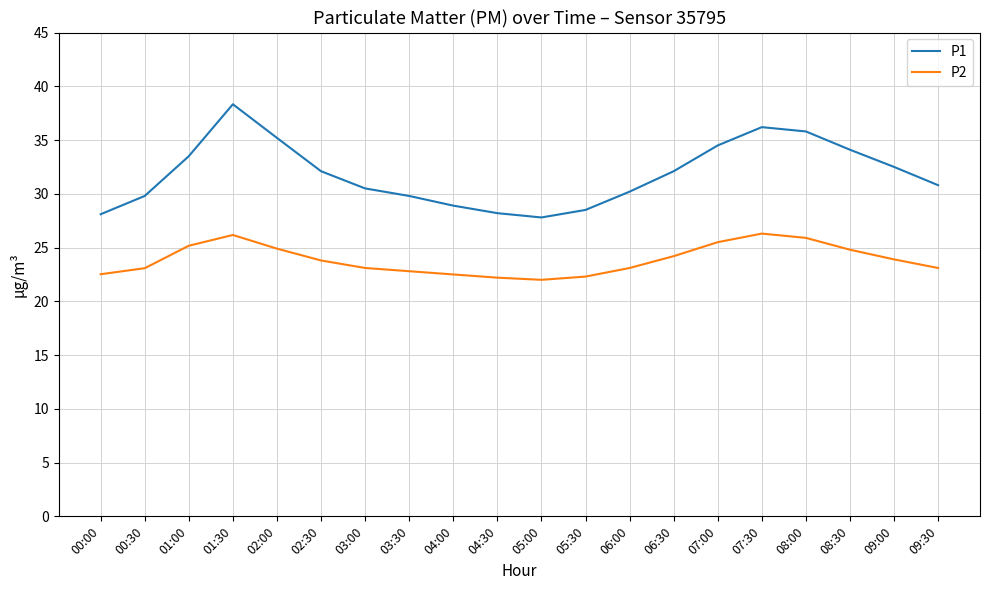

What position from the left is 00:30?

2